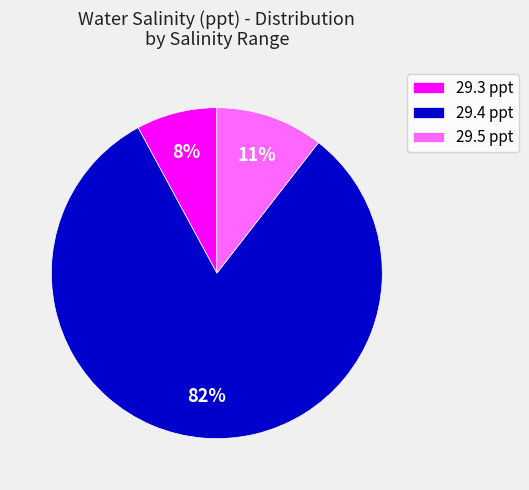

Between 29.5 ppt and 29.4 ppt, which is larger?

29.4 ppt